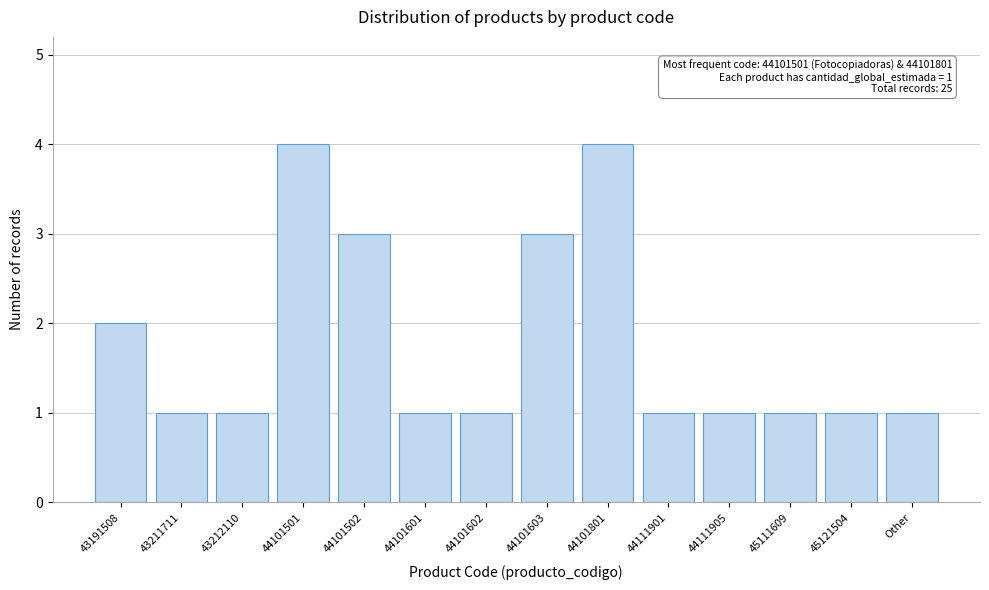

Reading left to right, list all the values displayed in this chart.

43191508=2	43211711=1	43212110=1	44101501=4	44101502=3	44101601=1	44101602=1	44101603=3	44101801=4	44111901=1	44111905=1	45111609=1	45121504=1	Other=1